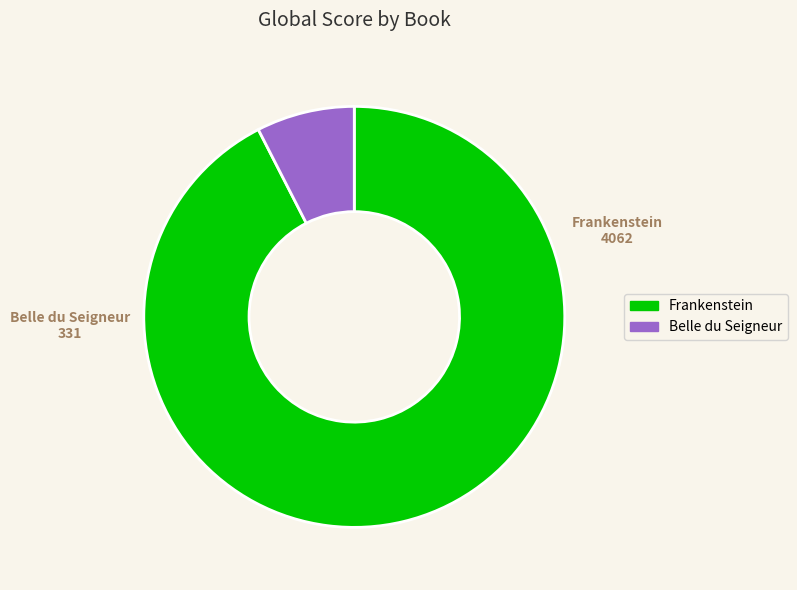

Is there a majority slice in this chart?

Yes